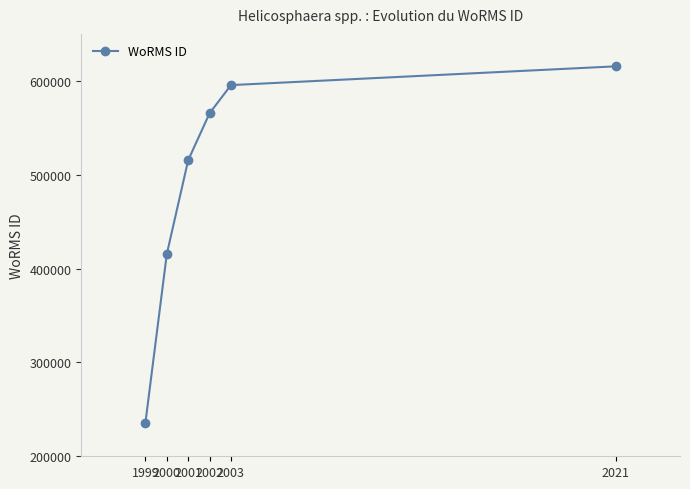

Read the value at 2001, to the nearest 100.

515400